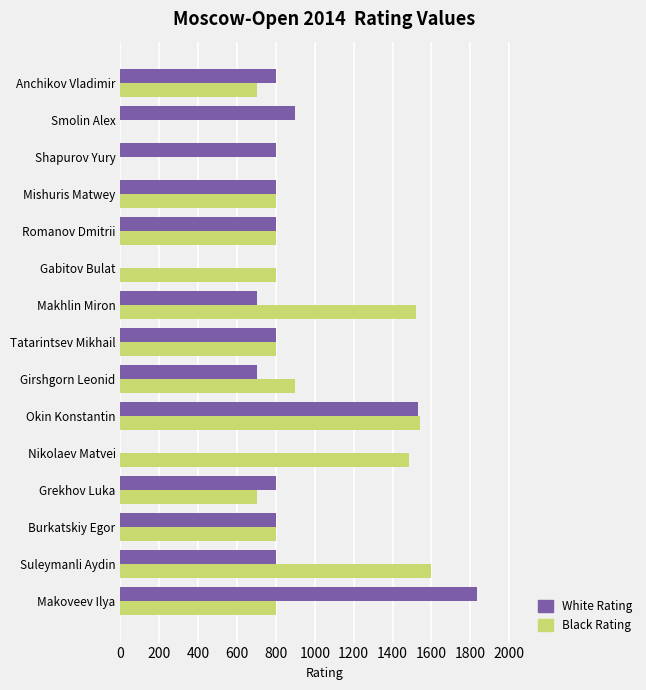

What is the maximum value shown in the chart?

1836